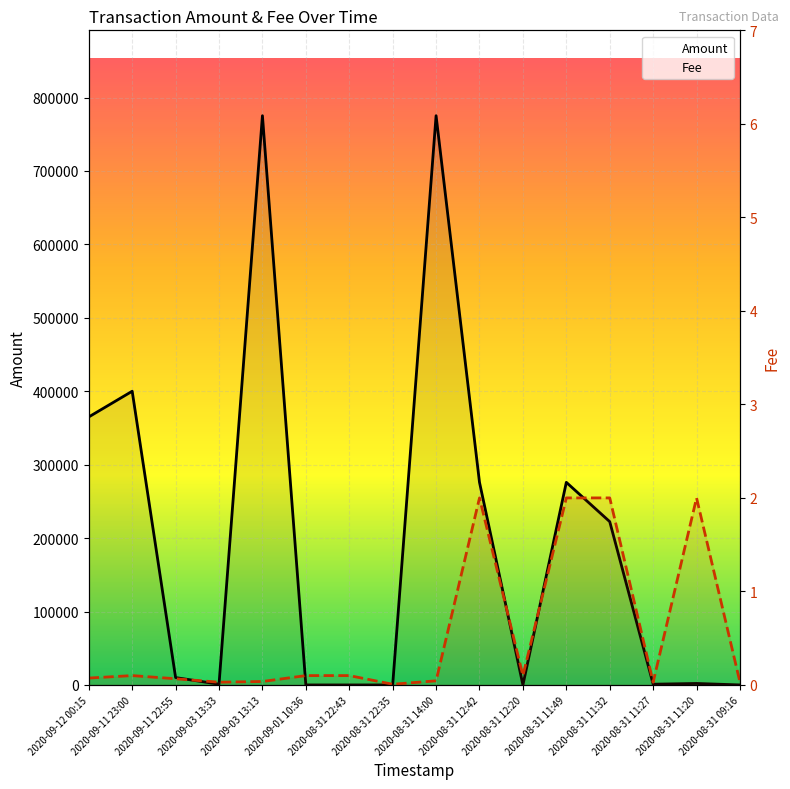

Which series has the largest total across all categories?

Amount